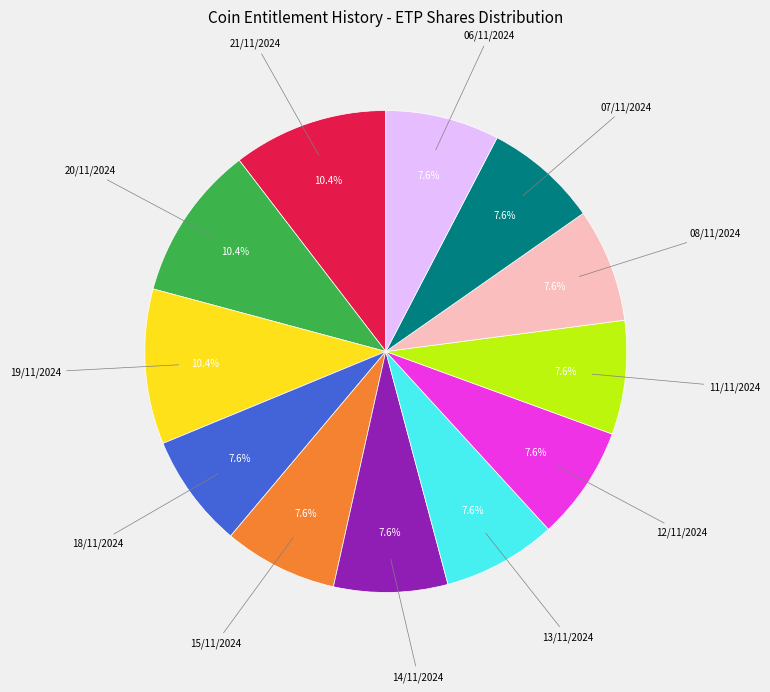

Does any single category account for the majority?

No